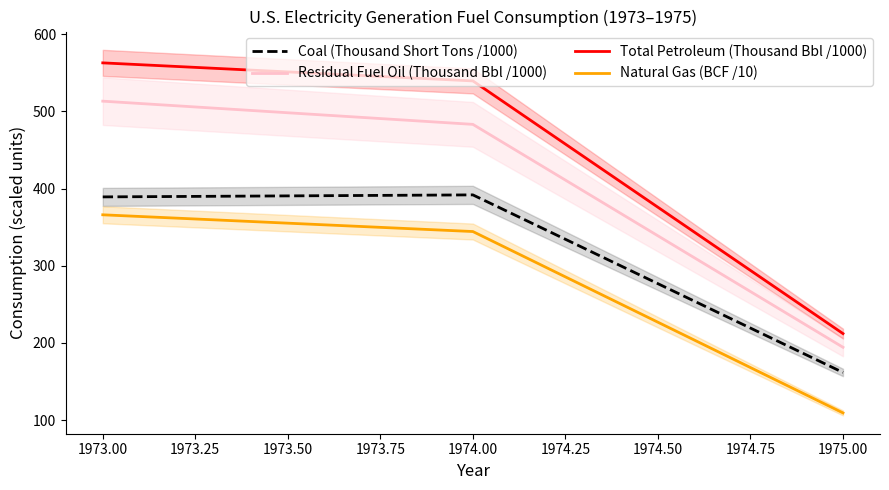

Is the value of Coal (Thousand Short Tons /1000) at 1974.00 greater than the value of Natural Gas (BCF /10) at 1973.00?

Yes